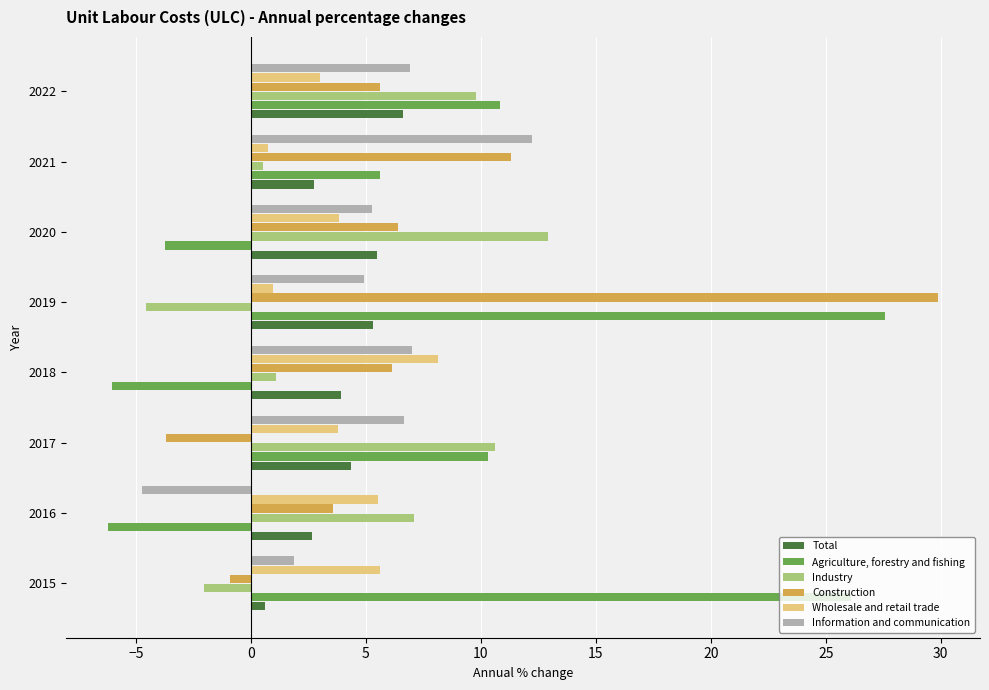

What is the total value across all series at 2018?

20.3